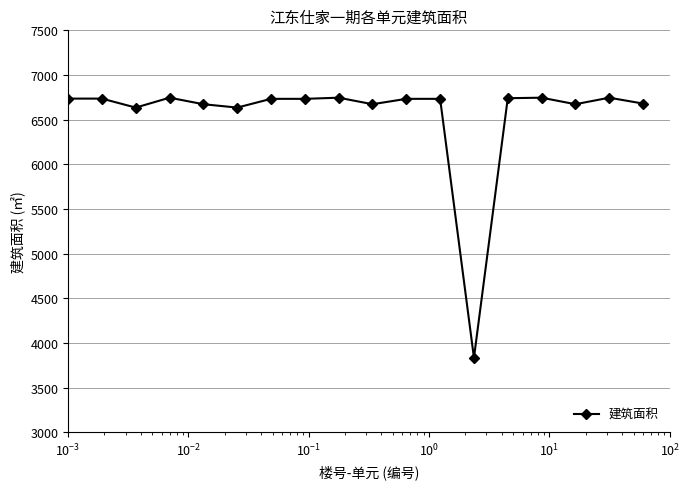

What is the difference between the maximum and minimum values?

2911.7